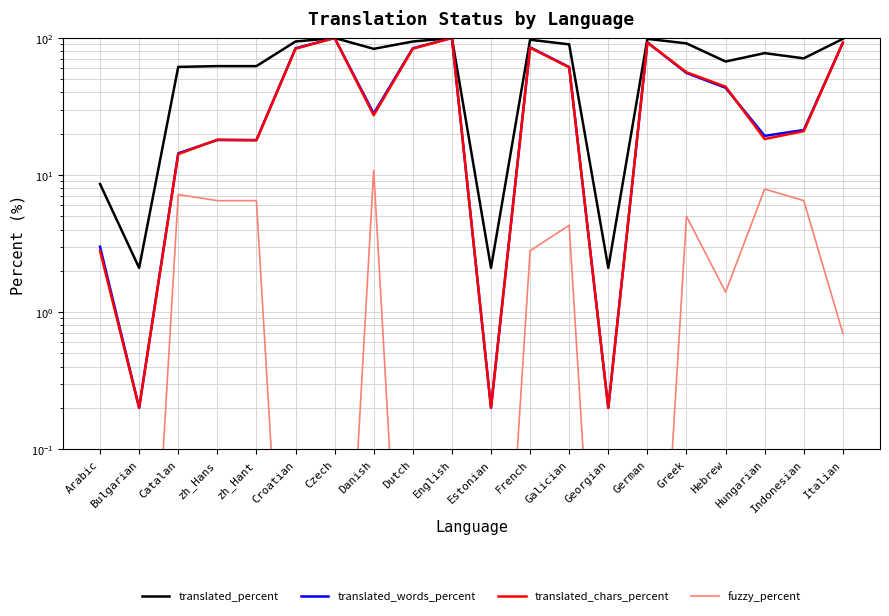

Where is the first local maximum for translated_chars_percent?

zh_Hans